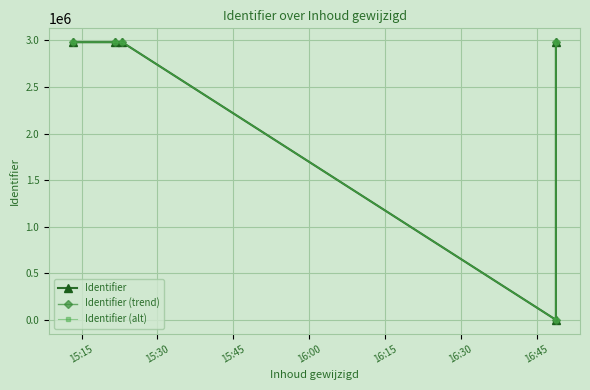

Reading left to right, what are all the values shown in this chart?

Identifier: 2981086	2981212	2981079	0	2981269
Identifier (trend): 2981086	2981212	2981079	0	2981269
Identifier (alt): 2981086	2981212	2981079	0	2981269